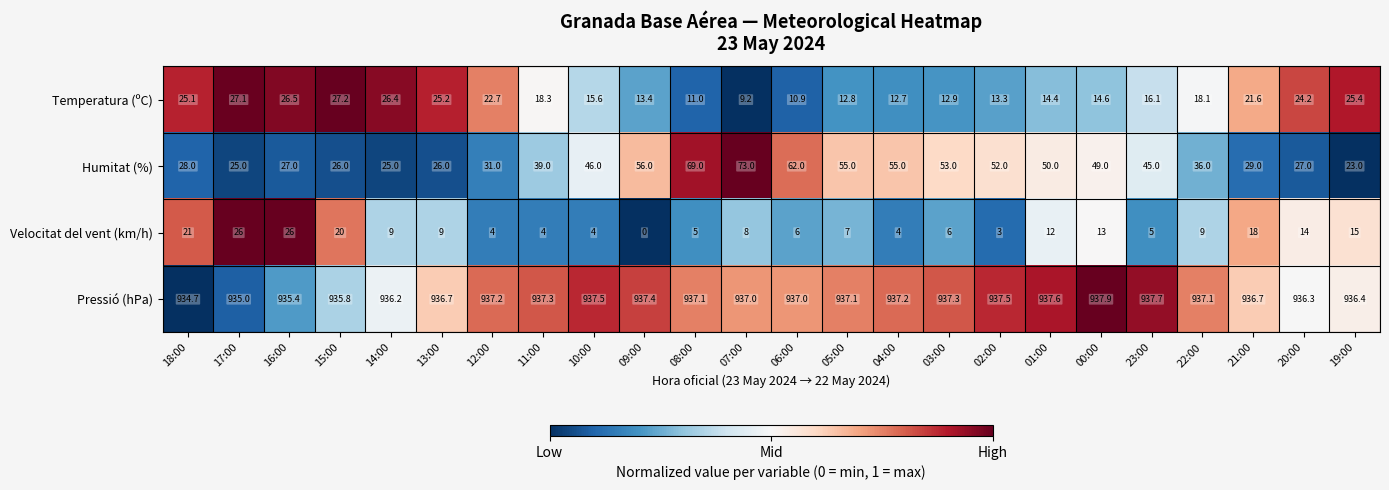

The value of Humitat (%) at 14:00 is 25.0. True or false?

True